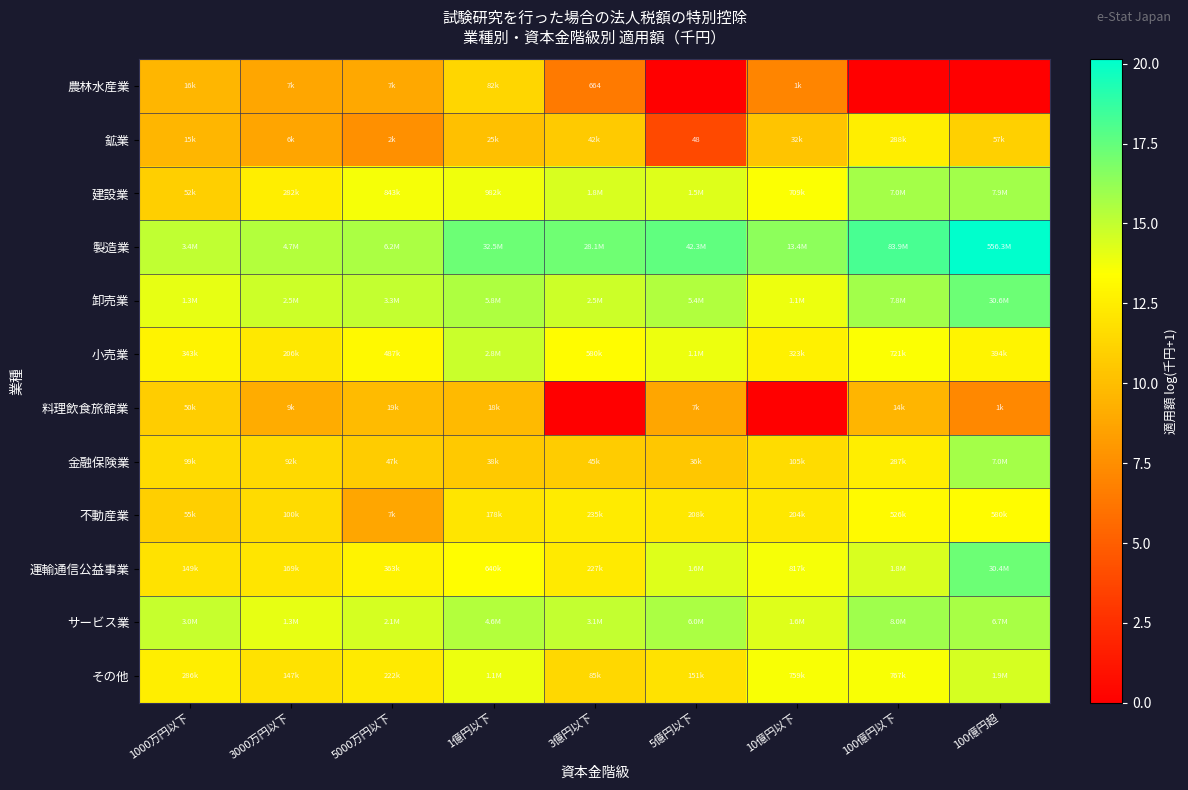

How many categories are shown in the chart?

9